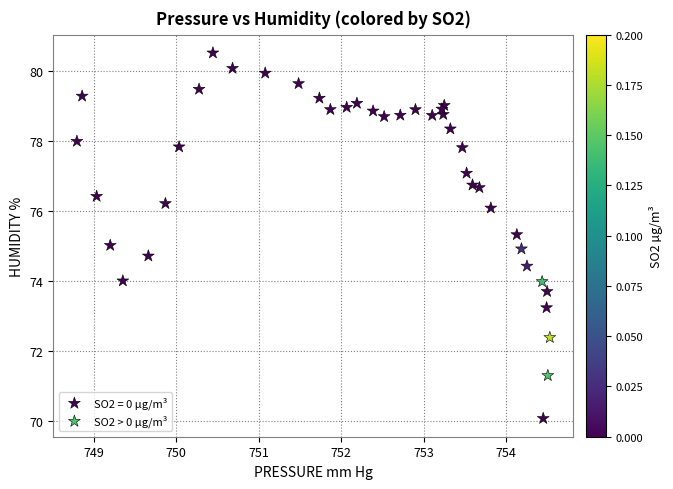

Which series contains the lowest Y value?

SO2 = 0 µg/m³